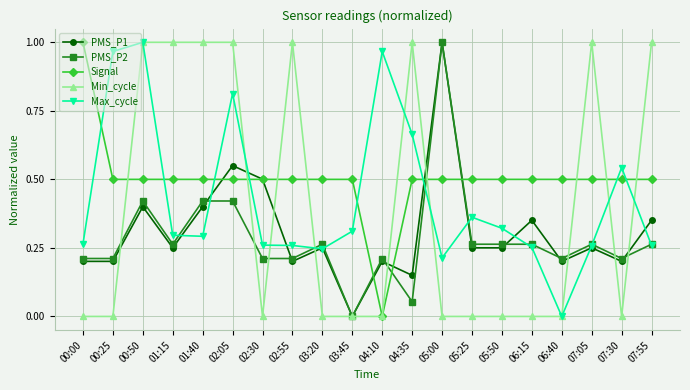

What is the total value across all series at 00:00?

1.7